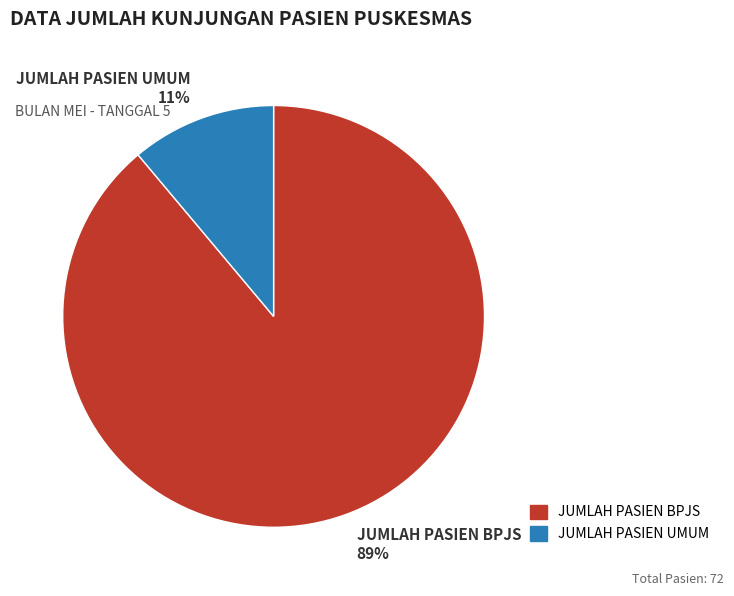

How many slices are in this pie chart?

2